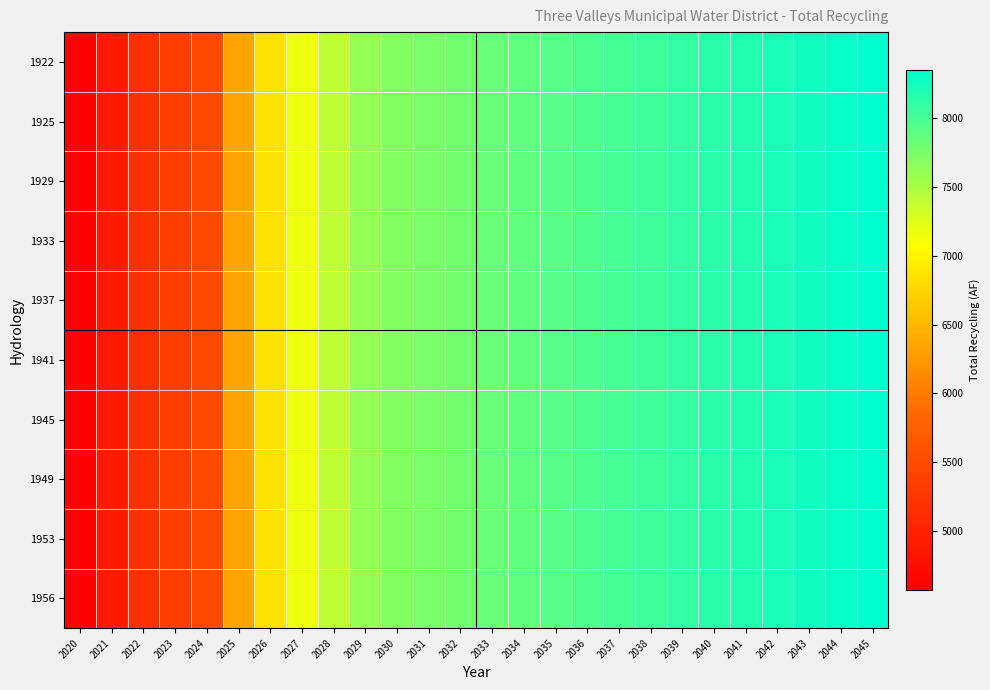

Reading left to right, extract all data points from this chart.

1922: 2020=4565	2021=4912	2022=5161	2023=5341	2024=5457	2025=6345	2026=6855	2027=7173	2028=7411	2029=7607	2030=7691	2031=7737	2032=7783	2033=7828	2034=7873	2035=7918	2036=7962	2037=8006	2038=8050	2039=8094	2040=8138	2041=8181	2042=8224	2043=8268	2044=8311	2045=8354
1925: 2020=4565	2021=4912	2022=5161	2023=5341	2024=5457	2025=6345	2026=6855	2027=7173	2028=7411	2029=7607	2030=7691	2031=7737	2032=7783	2033=7828	2034=7873	2035=7918	2036=7962	2037=8006	2038=8050	2039=8094	2040=8138	2041=8181	2042=8224	2043=8268	2044=8311	2045=8354
1929: 2020=4565	2021=4912	2022=5161	2023=5341	2024=5457	2025=6345	2026=6855	2027=7173	2028=7411	2029=7607	2030=7691	2031=7737	2032=7783	2033=7828	2034=7873	2035=7918	2036=7962	2037=8006	2038=8050	2039=8094	2040=8138	2041=8181	2042=8224	2043=8268	2044=8311	2045=8354
1933: 2020=4565	2021=4912	2022=5161	2023=5341	2024=5457	2025=6345	2026=6855	2027=7173	2028=7411	2029=7607	2030=7691	2031=7737	2032=7783	2033=7828	2034=7873	2035=7918	2036=7962	2037=8006	2038=8050	2039=8094	2040=8138	2041=8181	2042=8224	2043=8268	2044=8311	2045=8354
1937: 2020=4565	2021=4912	2022=5161	2023=5341	2024=5457	2025=6345	2026=6855	2027=7173	2028=7411	2029=7607	2030=7691	2031=7737	2032=7783	2033=7828	2034=7873	2035=7918	2036=7962	2037=8006	2038=8050	2039=8094	2040=8138	2041=8181	2042=8224	2043=8268	2044=8311	2045=8354
1941: 2020=4565	2021=4912	2022=5161	2023=5341	2024=5457	2025=6345	2026=6855	2027=7173	2028=7411	2029=7607	2030=7691	2031=7737	2032=7783	2033=7828	2034=7873	2035=7918	2036=7962	2037=8006	2038=8050	2039=8094	2040=8138	2041=8181	2042=8224	2043=8268	2044=8311	2045=8354
1945: 2020=4565	2021=4912	2022=5161	2023=5341	2024=5457	2025=6345	2026=6855	2027=7173	2028=7411	2029=7607	2030=7691	2031=7737	2032=7783	2033=7828	2034=7873	2035=7918	2036=7962	2037=8006	2038=8050	2039=8094	2040=8138	2041=8181	2042=8224	2043=8268	2044=8311	2045=8354
1949: 2020=4565	2021=4912	2022=5161	2023=5341	2024=5457	2025=6345	2026=6855	2027=7173	2028=7411	2029=7607	2030=7691	2031=7737	2032=7783	2033=7828	2034=7873	2035=7918	2036=7962	2037=8006	2038=8050	2039=8094	2040=8138	2041=8181	2042=8224	2043=8268	2044=8311	2045=8354
1953: 2020=4565	2021=4912	2022=5161	2023=5341	2024=5457	2025=6345	2026=6855	2027=7173	2028=7411	2029=7607	2030=7691	2031=7737	2032=7783	2033=7828	2034=7873	2035=7918	2036=7962	2037=8006	2038=8050	2039=8094	2040=8138	2041=8181	2042=8224	2043=8268	2044=8311	2045=8354
1956: 2020=4565	2021=4912	2022=5161	2023=5341	2024=5457	2025=6345	2026=6855	2027=7173	2028=7411	2029=7607	2030=7691	2031=7737	2032=7783	2033=7828	2034=7873	2035=7918	2036=7962	2037=8006	2038=8050	2039=8094	2040=8138	2041=8181	2042=8224	2043=8268	2044=8311	2045=8354